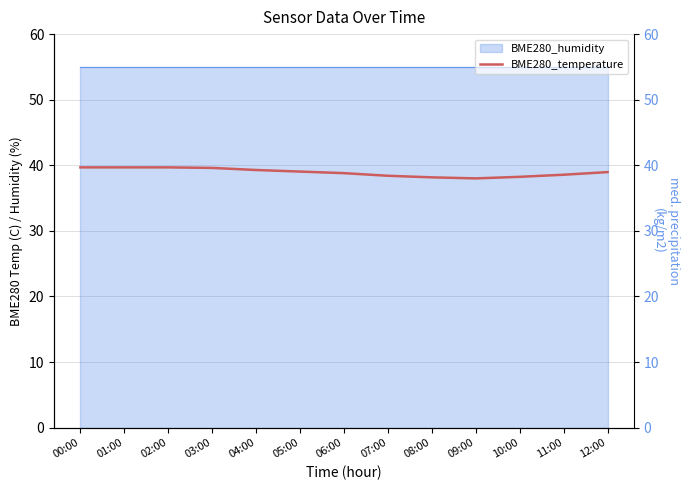

What is the smallest value displayed?

38.0